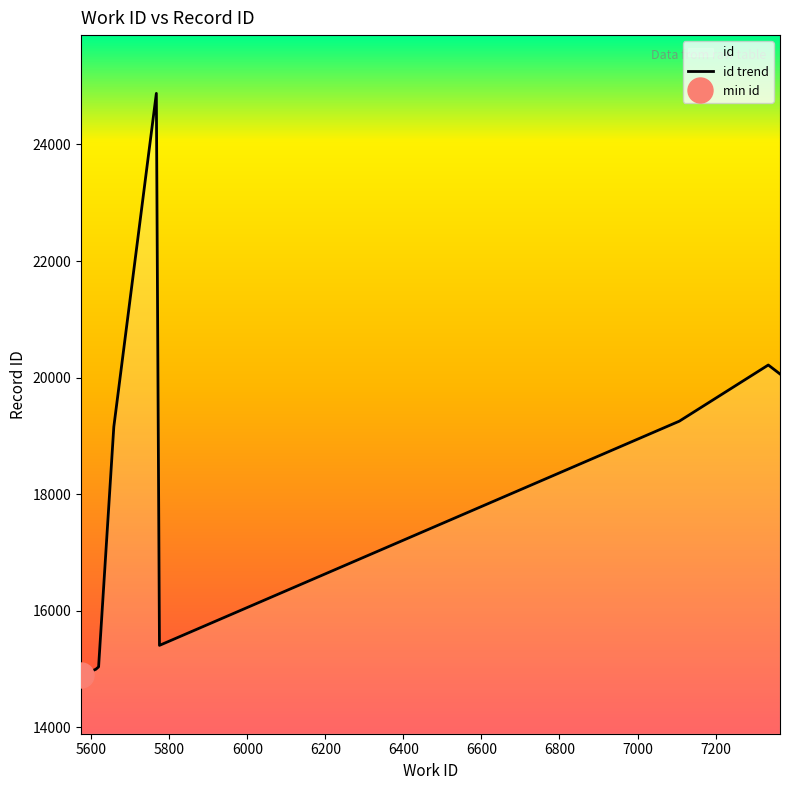

What is the difference between the maximum and minimum values?

9988